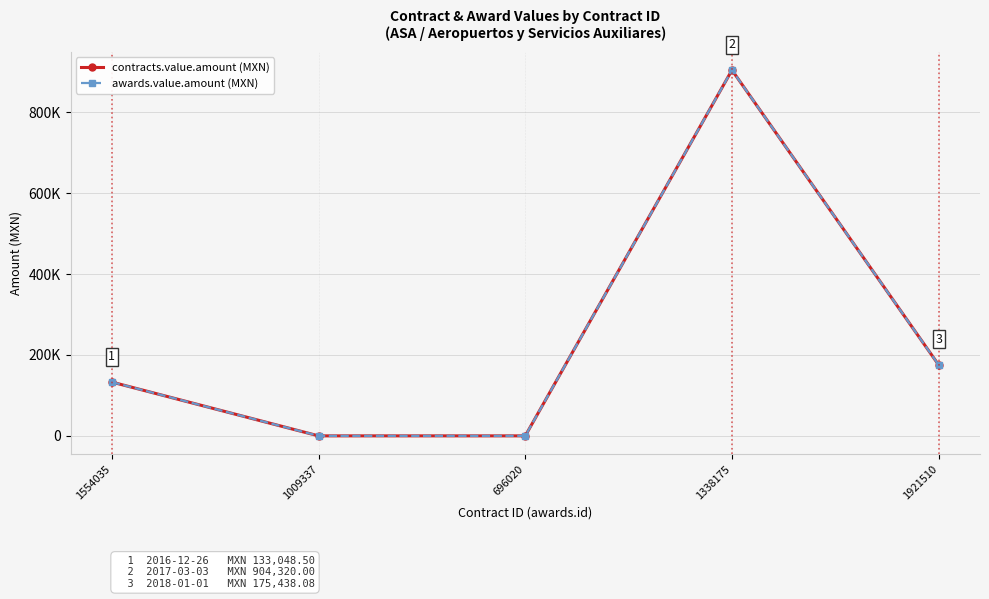

Does the chart have visible grid lines?

Yes